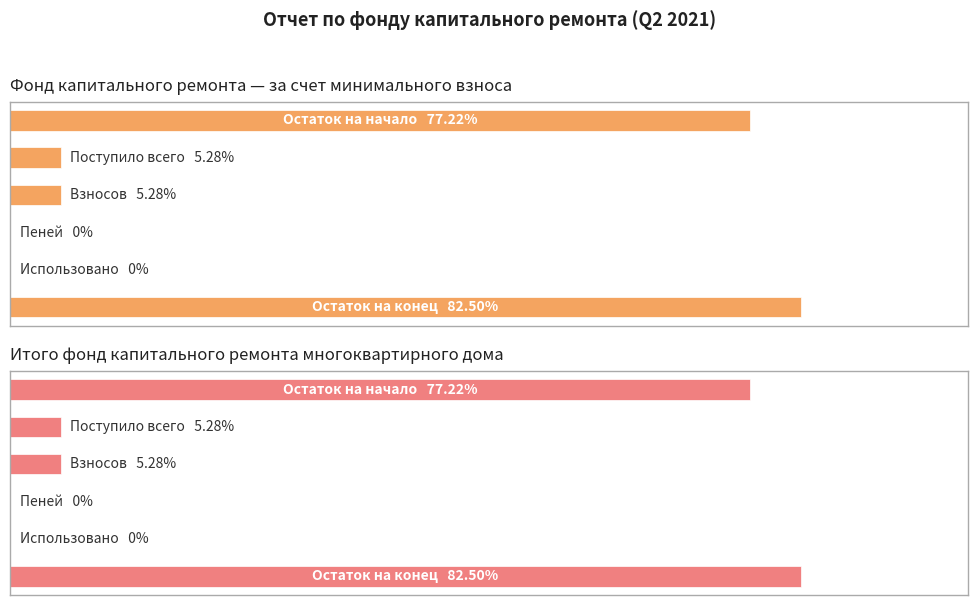

How many groups of bars are there?

6